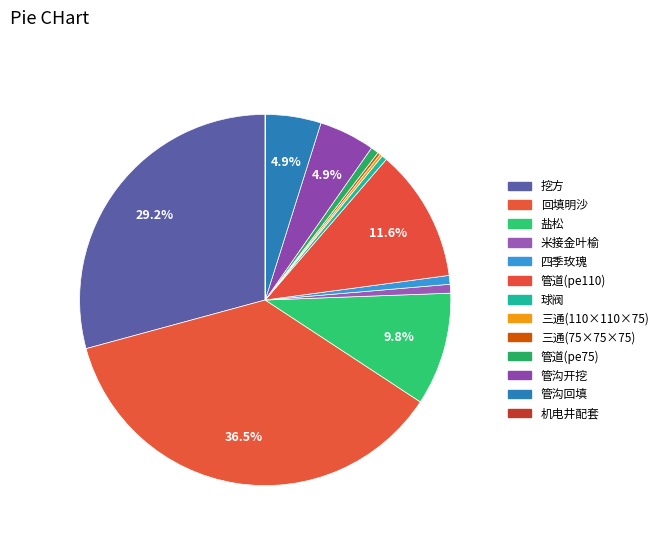

What portion of the pie excludes 米接金叶榆?

99.2%